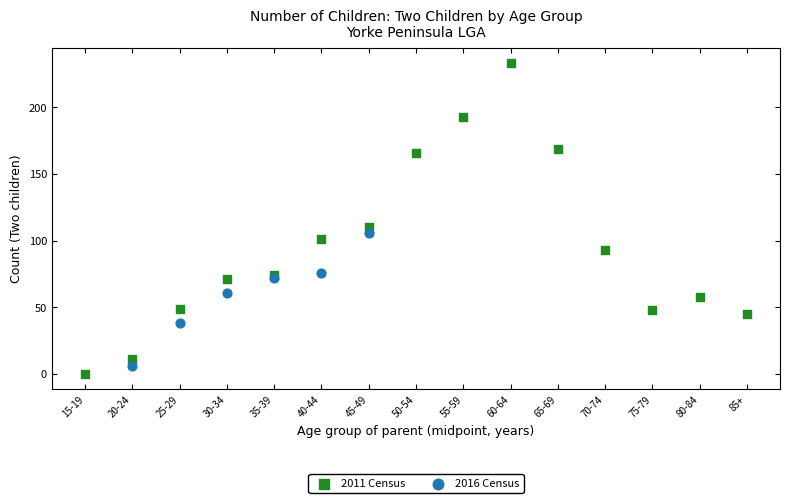

Which series has the largest Y range (max minus min)?

2011 Census